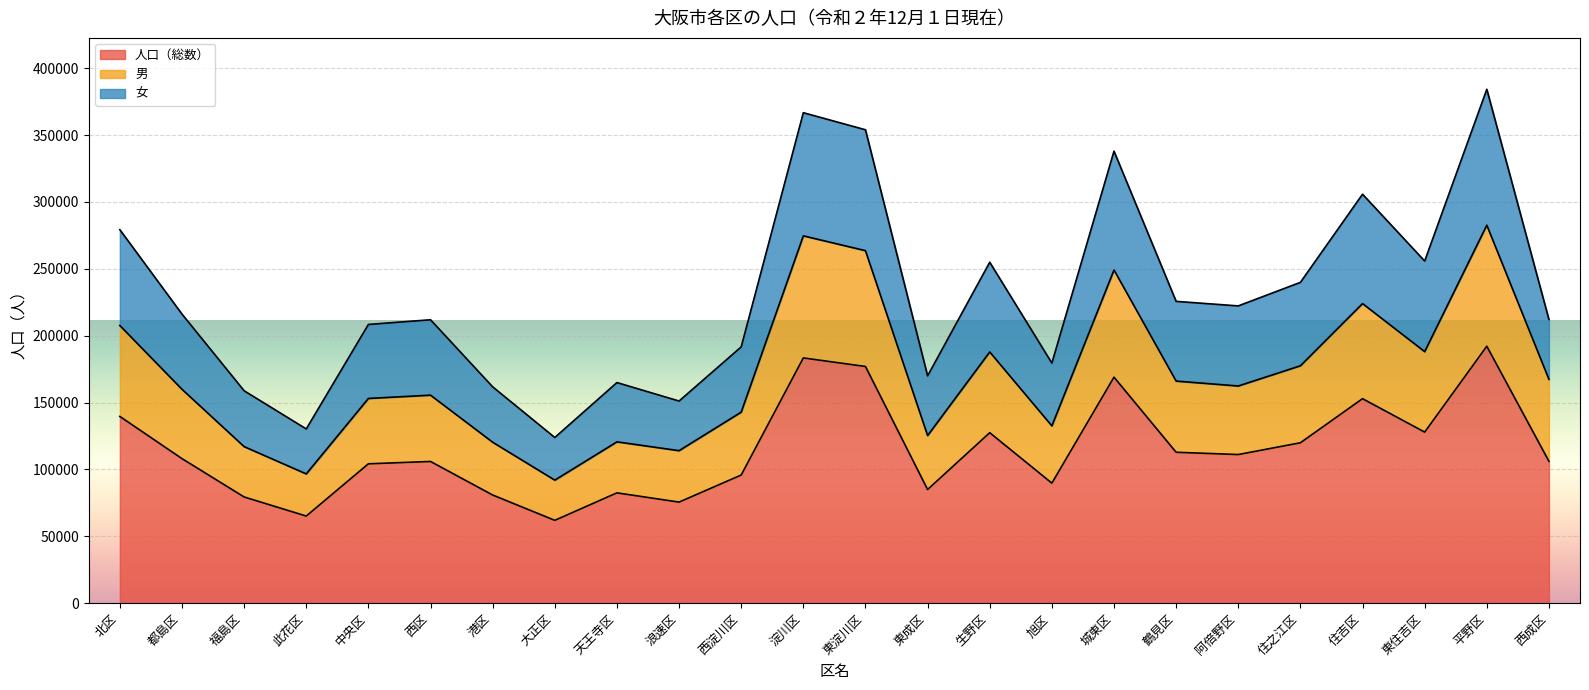

The value of 人口（総数） at 西淀川区 is 95802. True or false?

True